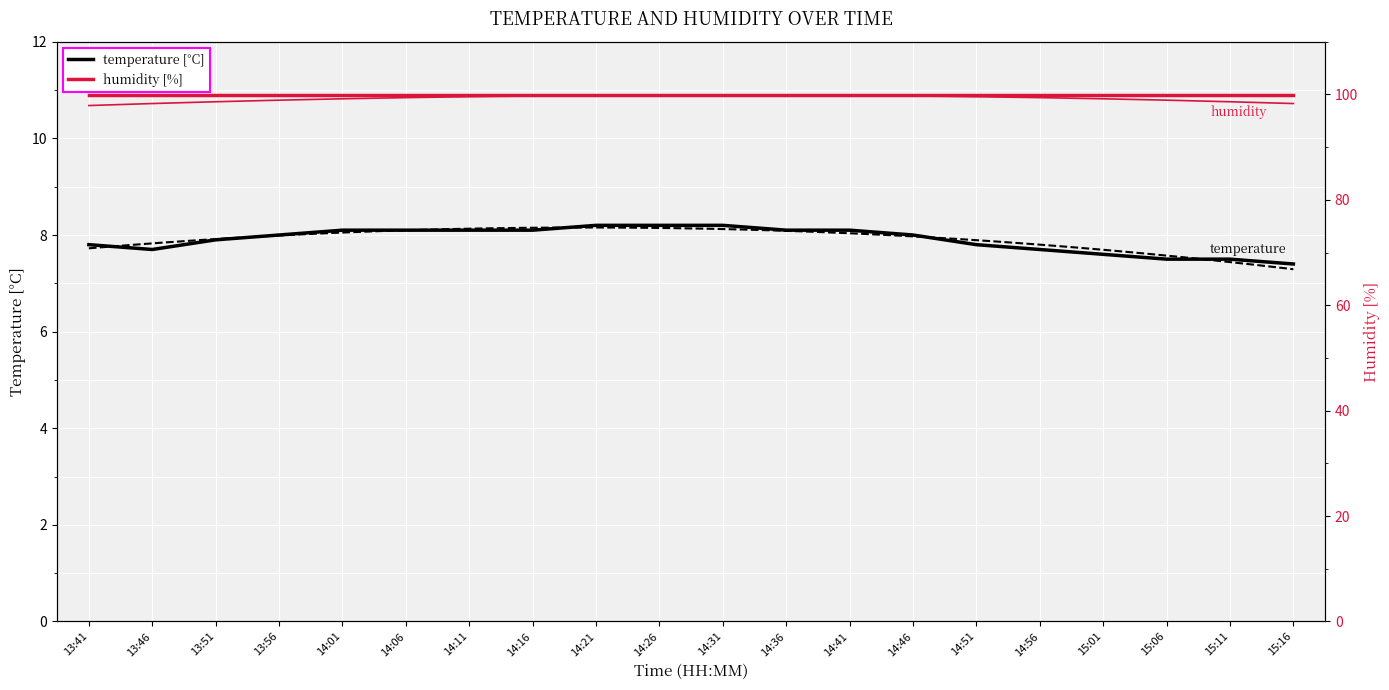

Rank the categories by value from highest to lowest.

14:21, 14:26, 14:31, 14:01, 14:06, 14:11, 14:16, 14:36, 14:41, 13:56, 14:46, 13:51, 13:41, 14:51, 13:46, 14:56, 15:01, 15:06, 15:11, 15:16